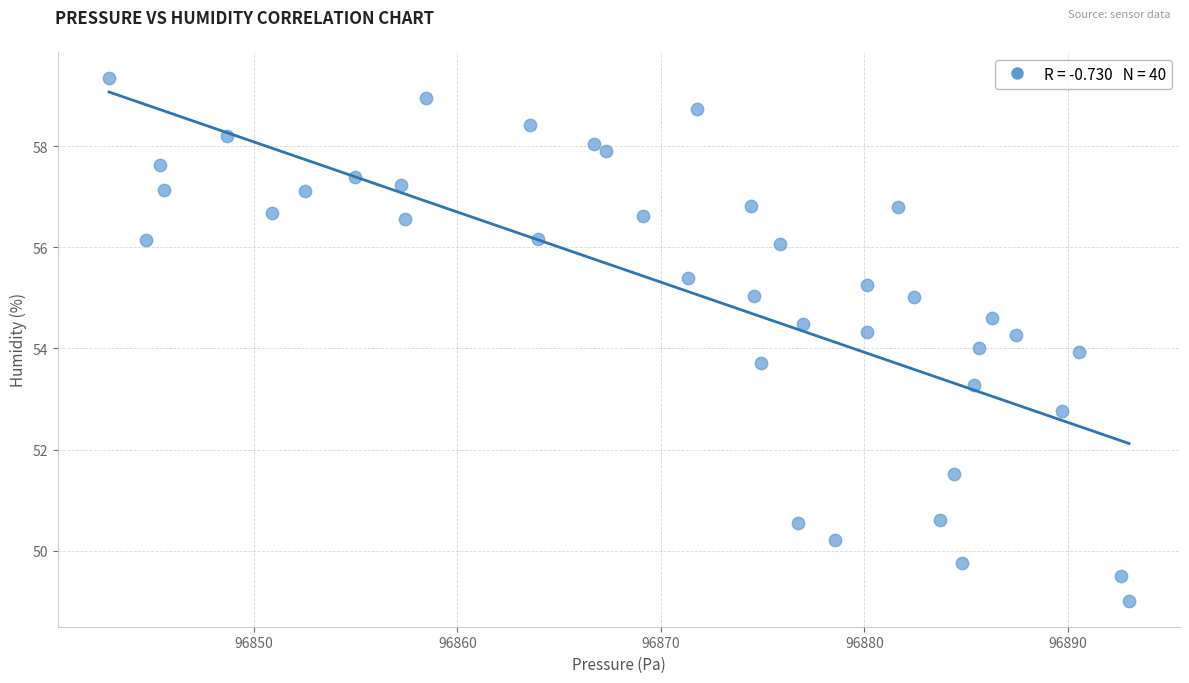

What is the range of X values (max minus min)?

50.1